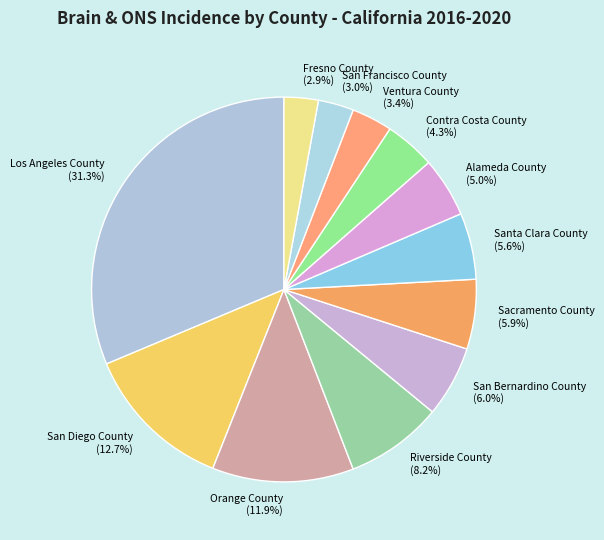

Do Alameda County and Sacramento County together represent more than half of the pie?

No